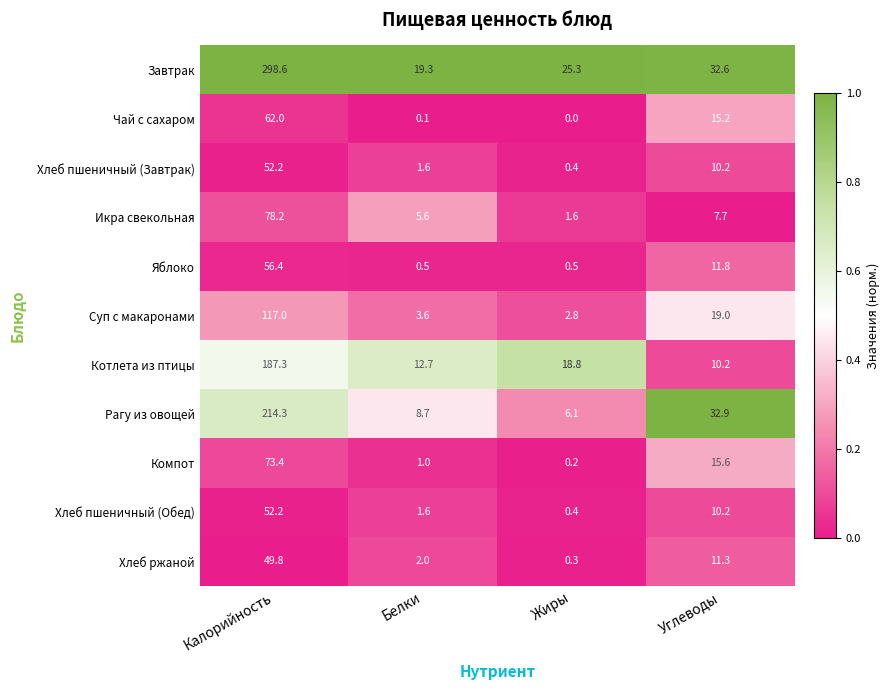

The Суп с макаронами series shows 4.2 at Жиры. True or false?

False